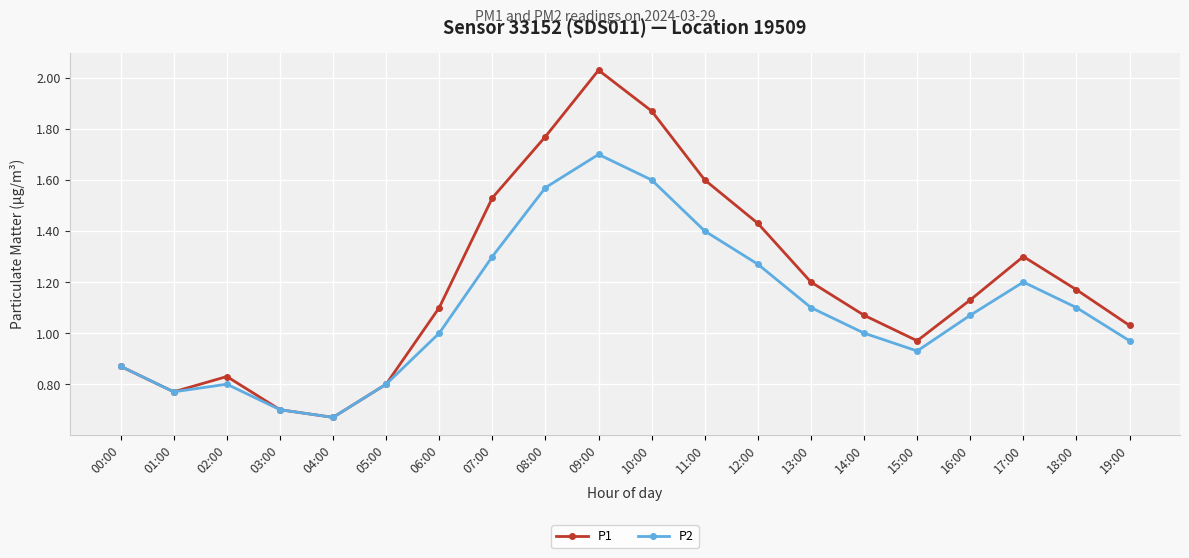

Which series changed the most between 07:00 and 15:00?

P1